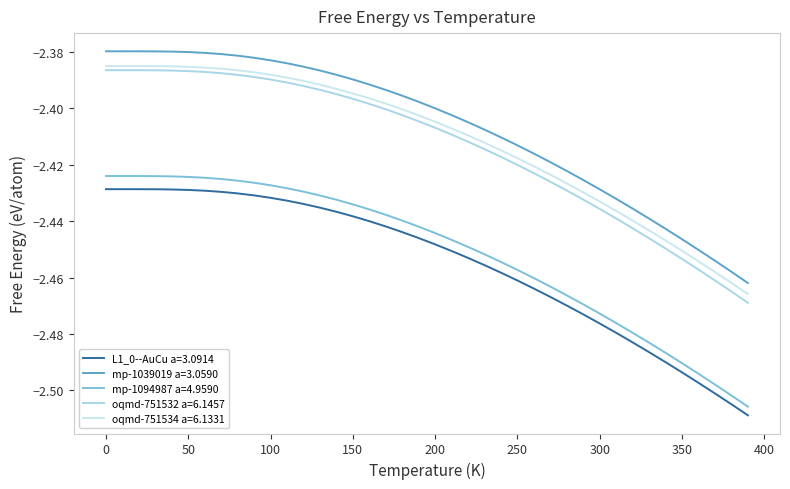

What is the difference between the second highest and second lowest values in the mp-1039019 a=3.0590 series?

0.1